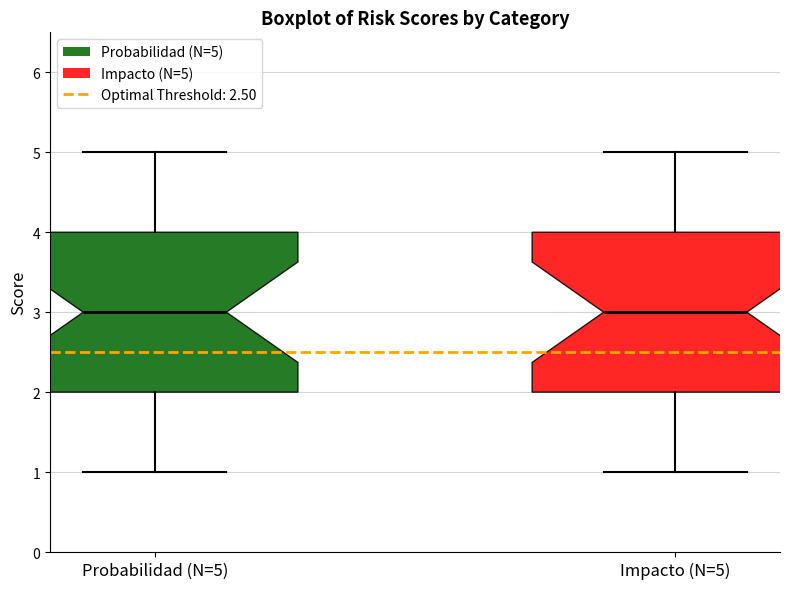

Where is the lower edge of the box for Impacto (N=5) on the y-axis? The values are not printed on the chart, so give them approximately, as read against the axis.

2